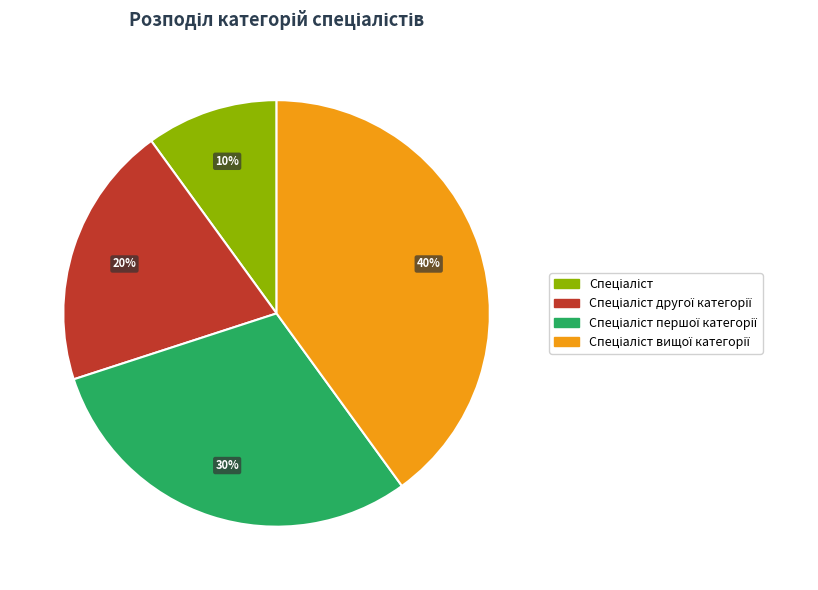

To the nearest percent, what is the average slice percentage?

25%